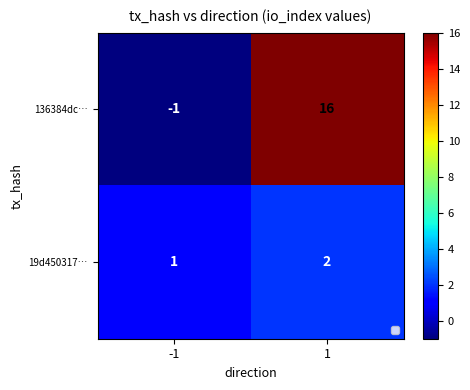

At 1, list the series in order from largest to smallest.

136384dc…, 19d450317…